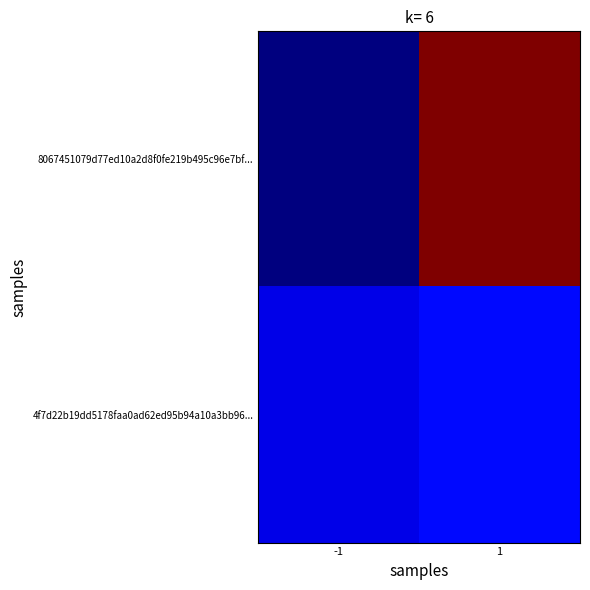

Which has a higher value, -1 or 1?

1